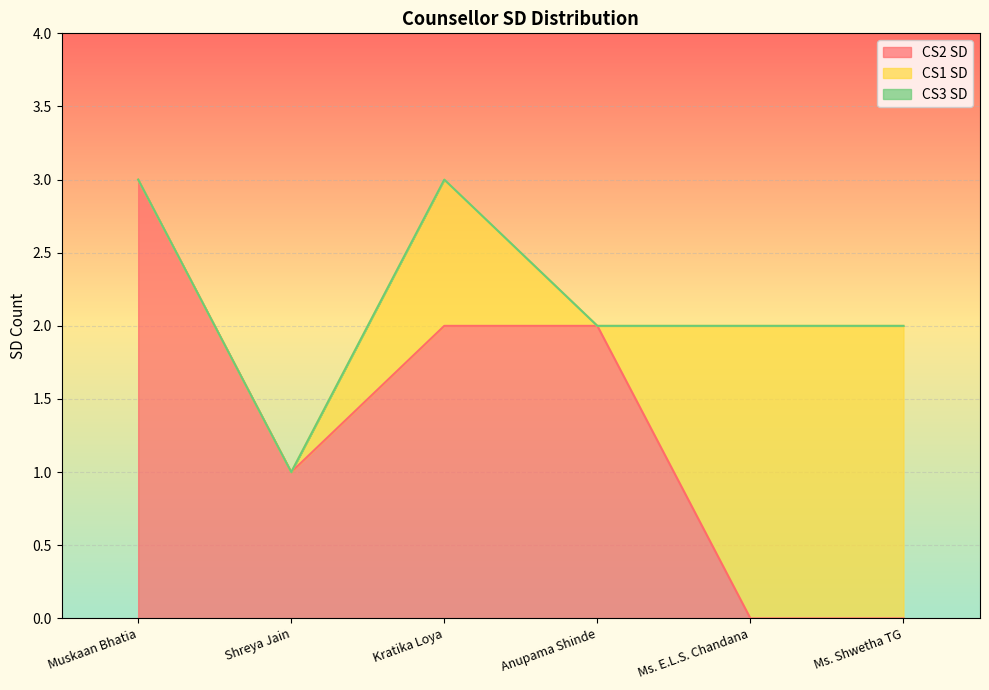

Reading right to left, extract all data points from this chart.

CS2 SD: 0	0	2	2	1	3
CS1 SD: 2	2	0	1	0	0
CS3 SD: 0	0	0	0	0	0